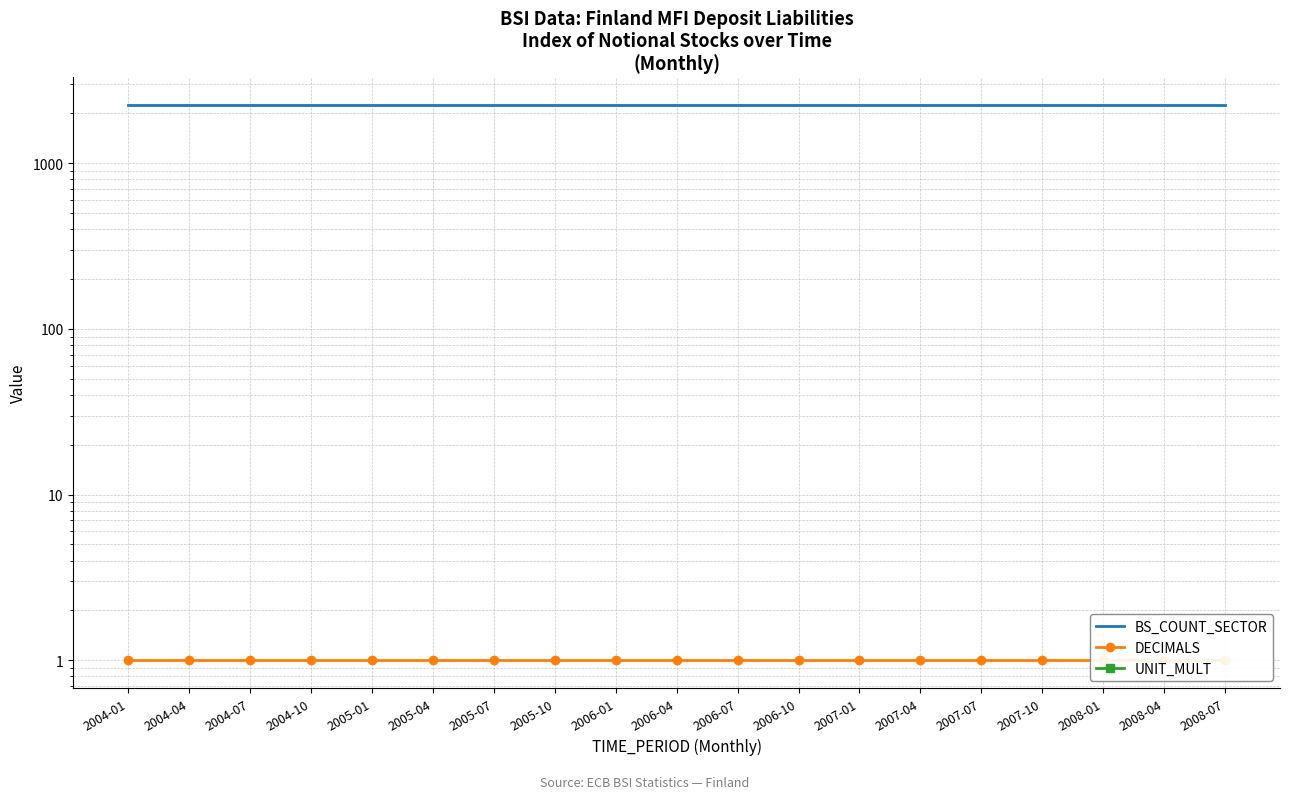

True or false: BS_COUNT_SECTOR and UNIT_MULT intersect in this chart.

False